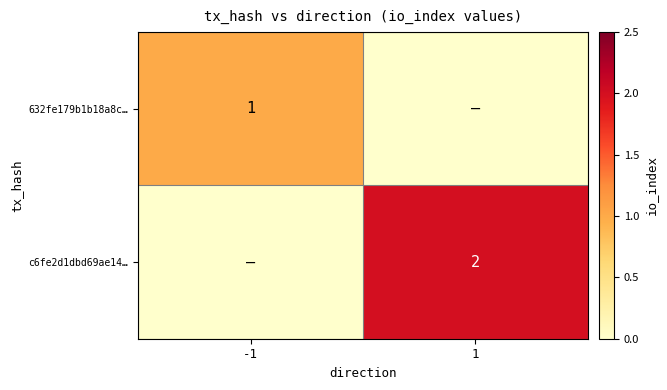

What is the total value across all series at 1?

2